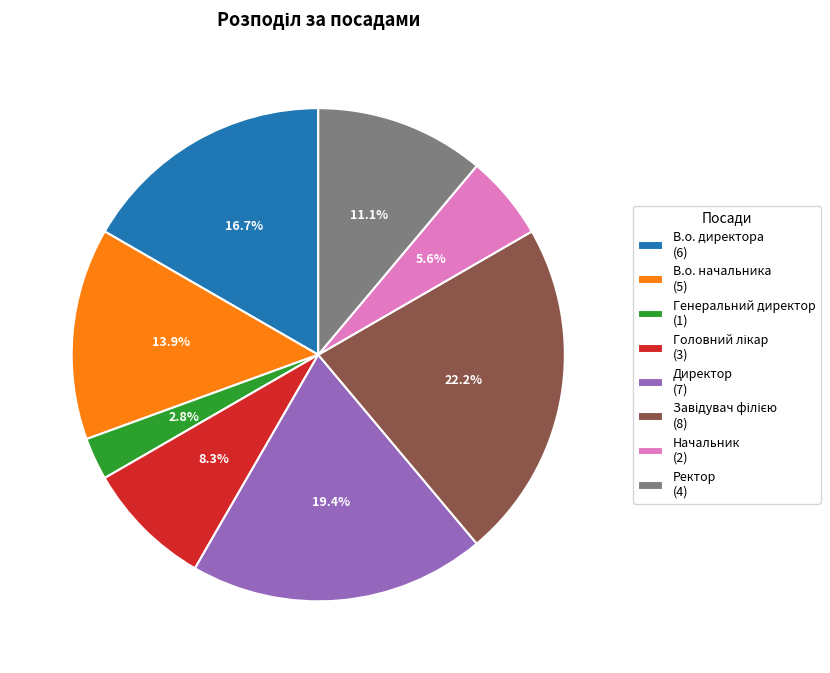

Is there a majority slice in this chart?

No